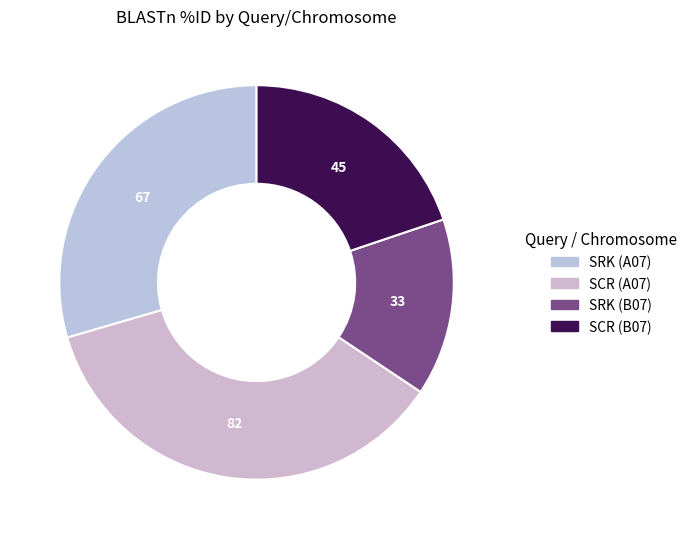

What is the change in value from SRK (A07) to SCR (A07)?

+15